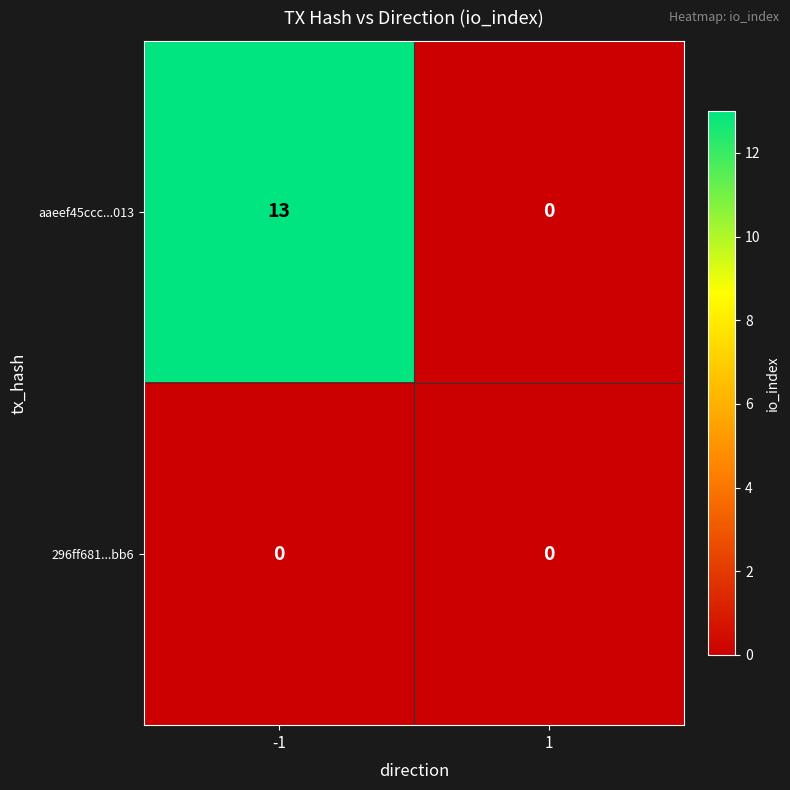

The value of aaeef45ccc...013 at 1 is 6. True or false?

False